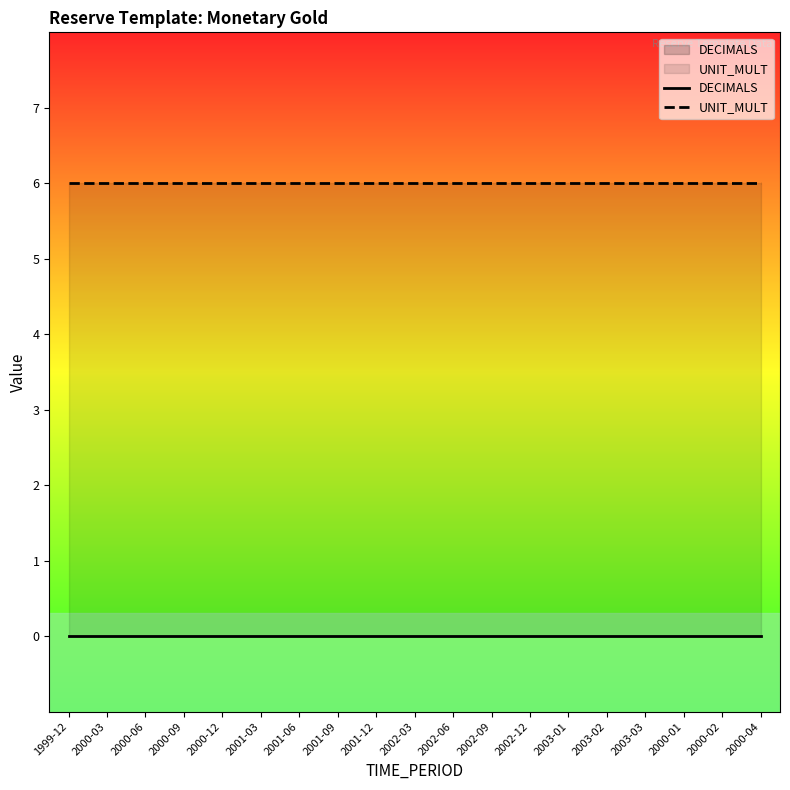

Which series has the largest total across all categories?

UNIT_MULT